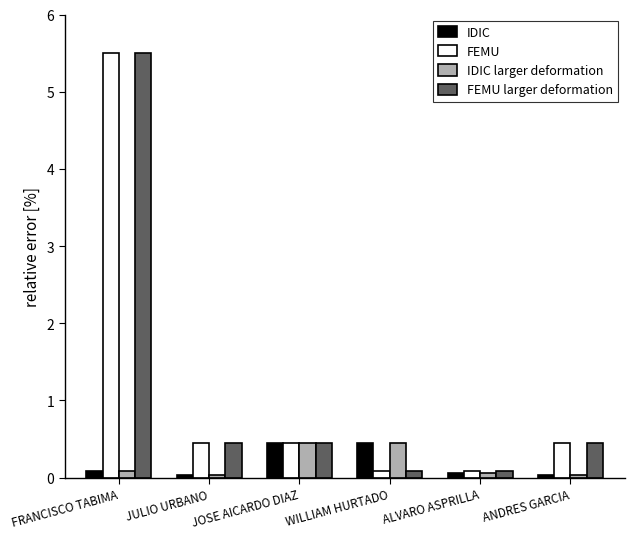

Read the FEMU value at WILLIAM HURTADO.

0.1